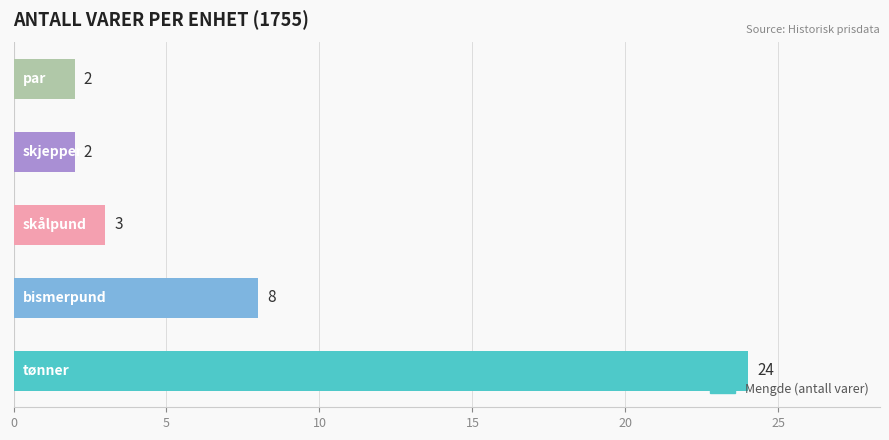

What is the average value?

8